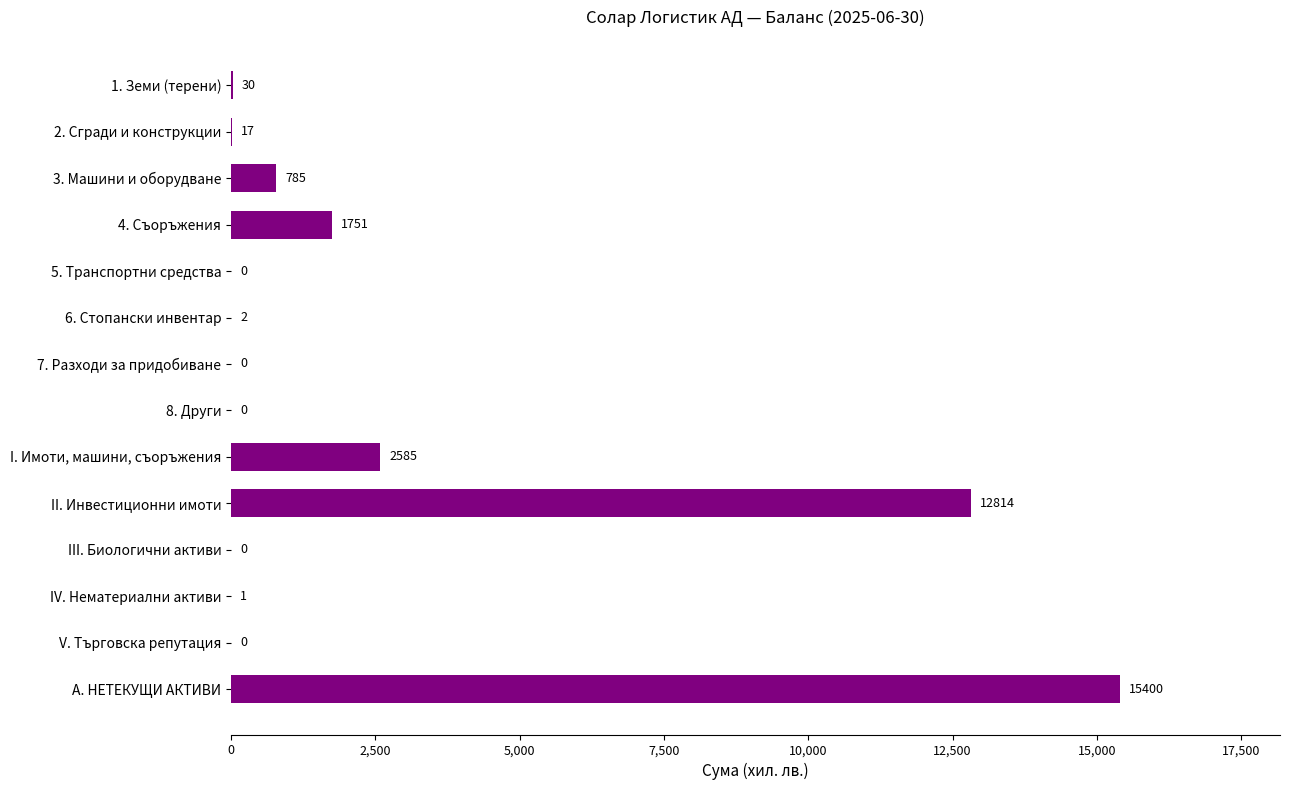

The chart shows a value of 0 at 8. Други. True or false?

True